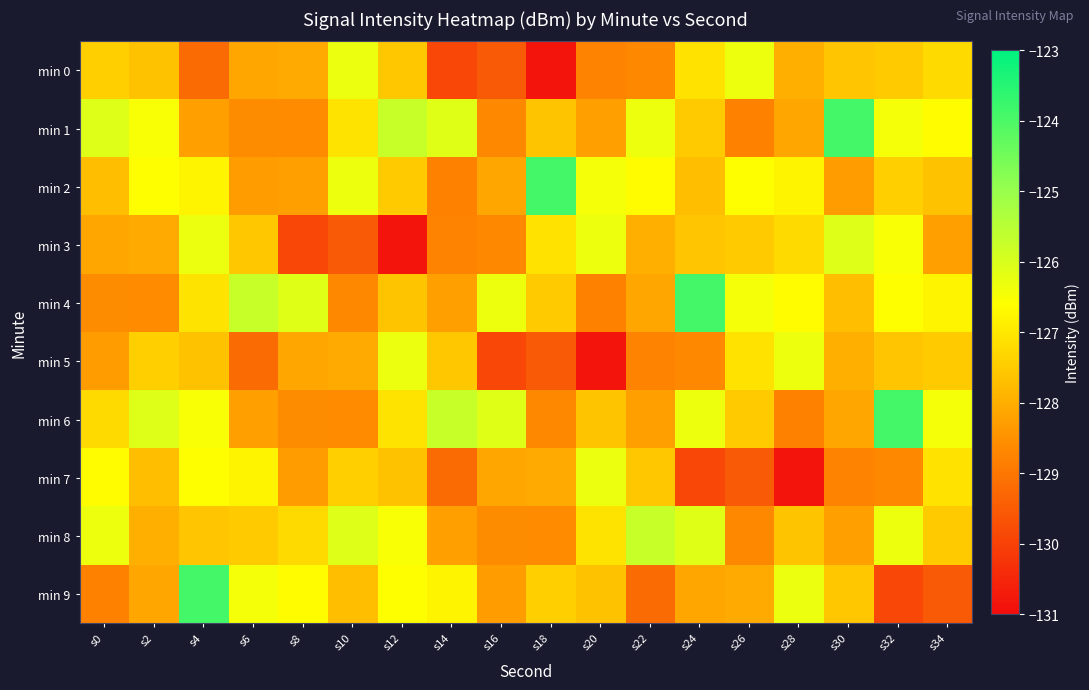

Which label corresponds to the smallest value in the chart?

s18